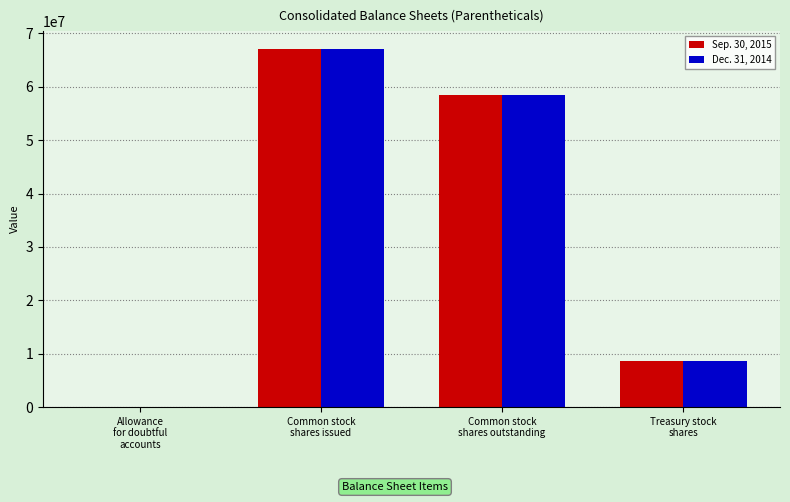

What is the total value across all series at Allowance
for doubtful
accounts?

3272